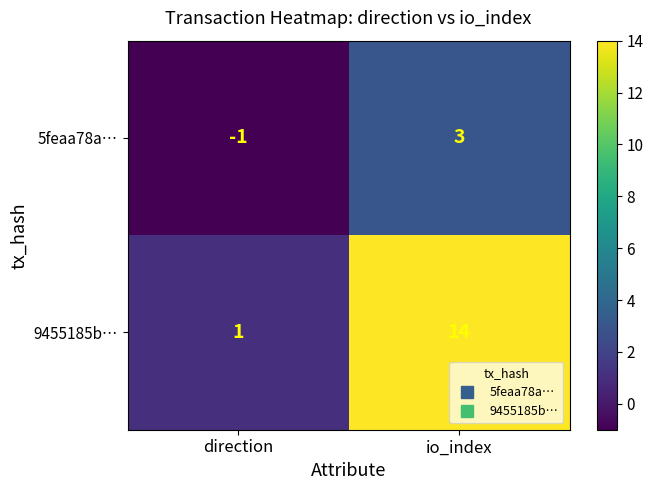

The value of 9455185b… at direction is 0. True or false?

False